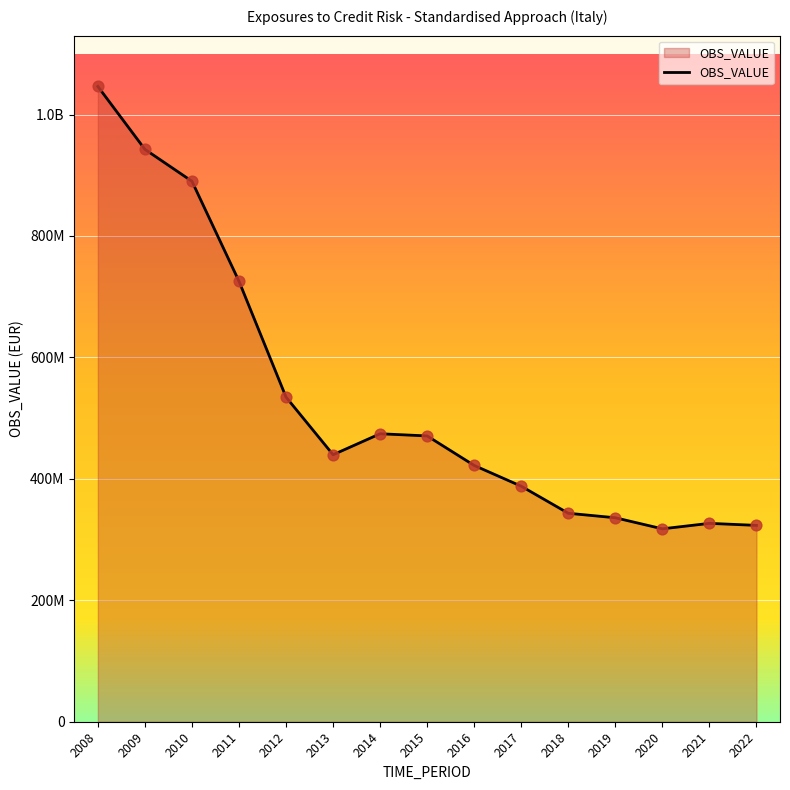

What is the ratio of the value at 2016 to the value at 2013?

1.0